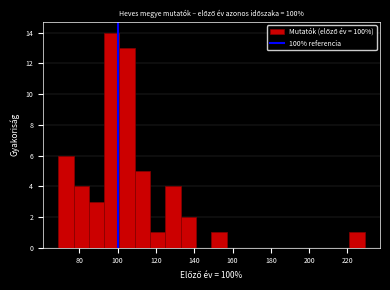

What is the height of the bar covering 68 to 76 on the x-axis? Neither the bar edges nor the heights are printed on the chart, so give them approximately, as read against the axes.

6